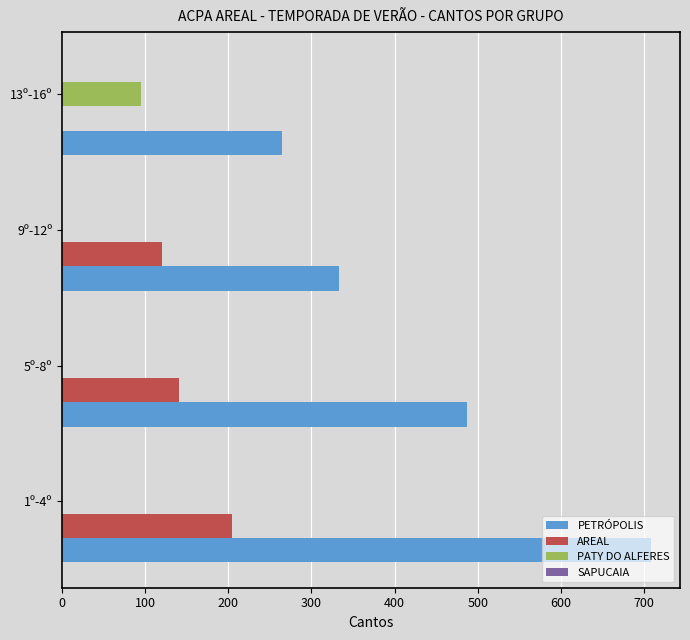

Which series changed the most between 1º-4º and 9º-12º?

PETRÓPOLIS